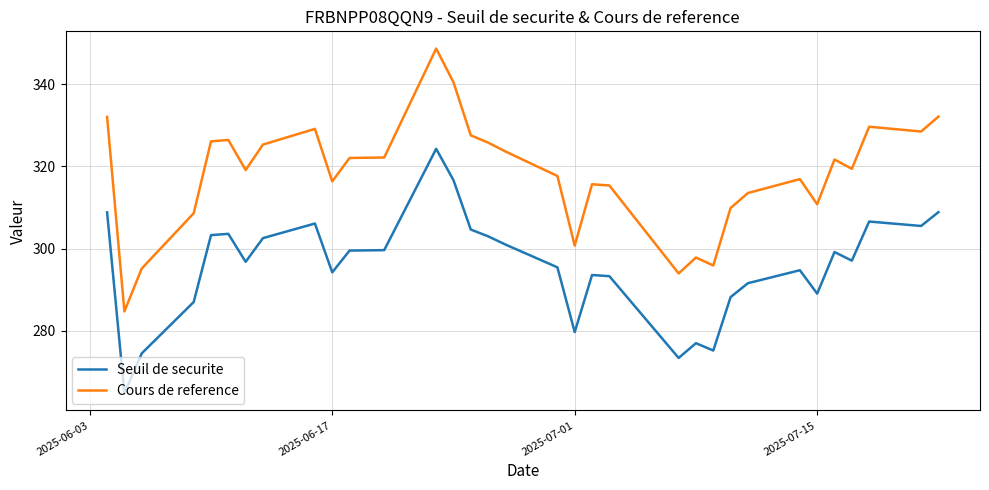

How many categories are shown in the chart?

33